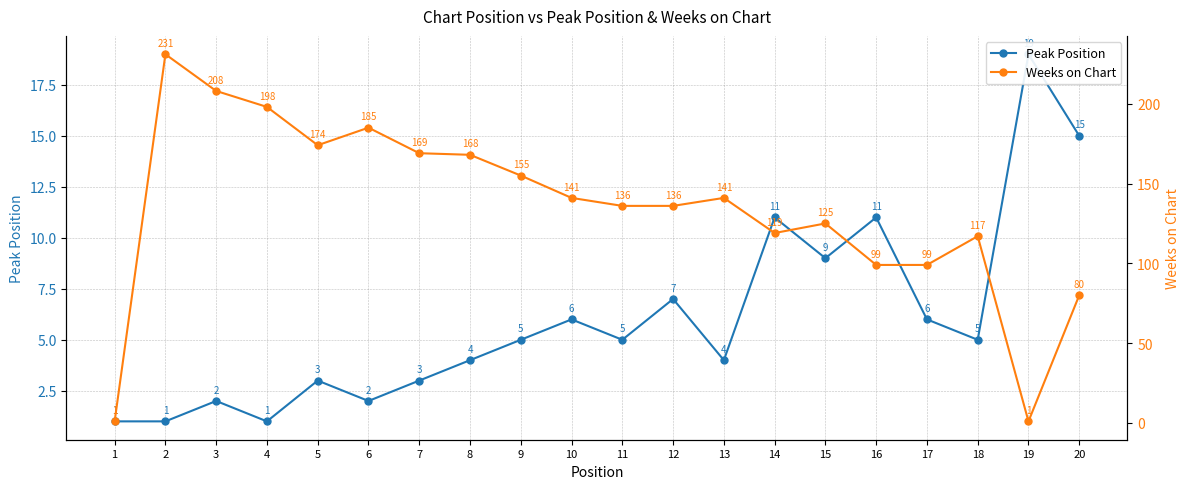

How many lines are shown in the chart?

2